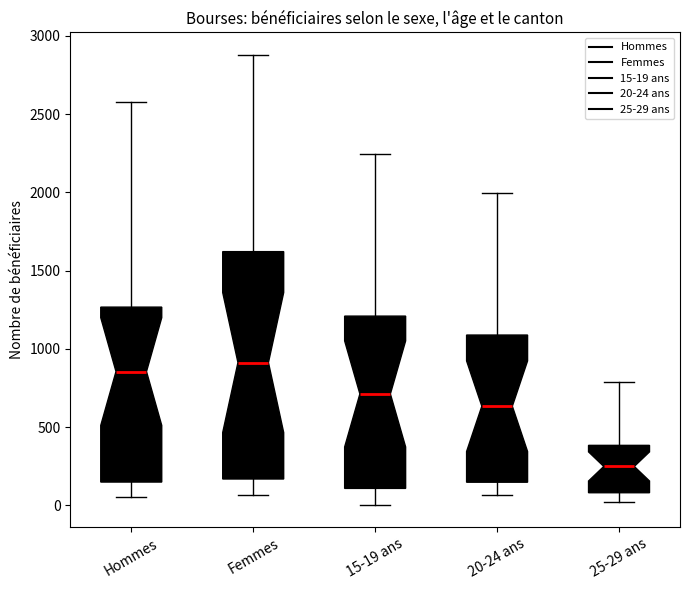

Reading left to right, transcribe this box plot: for each box, give where its median line is, the range the box spans, and where its two whiskers end, as read against the y-axis. The values are not printed on the chart, so give them approximately, as read against the axis.

Hommes: median 850, box 150 to 1250, whiskers 50 to 2550
Femmes: median 900, box 150 to 1600, whiskers 50 to 2900
15-19 ans: median 700, box 100 to 1200, whiskers 0 to 2250
20-24 ans: median 650, box 150 to 1100, whiskers 50 to 2000
25-29 ans: median 250, box 100 to 400, whiskers 0 to 800